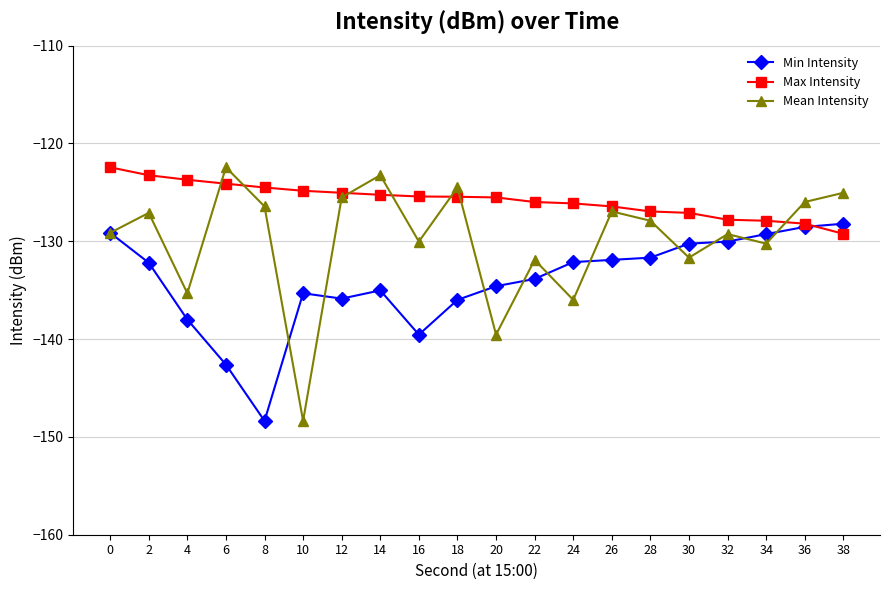

What is the maximum value for Min Intensity?

-128.2